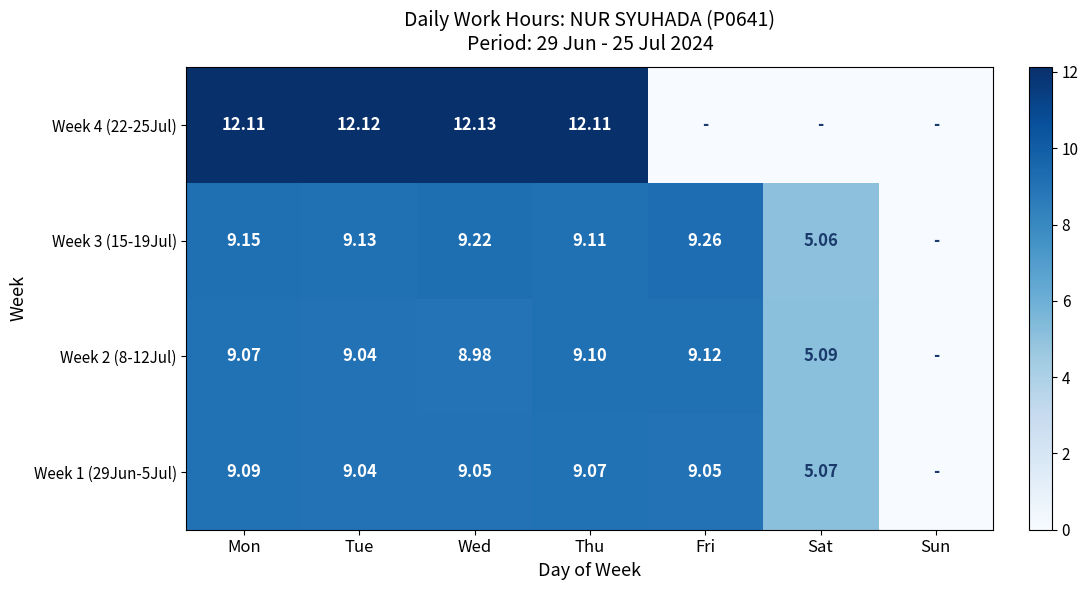

The value of Week 4 (22-25Jul) at Fri is 4.4. True or false?

False